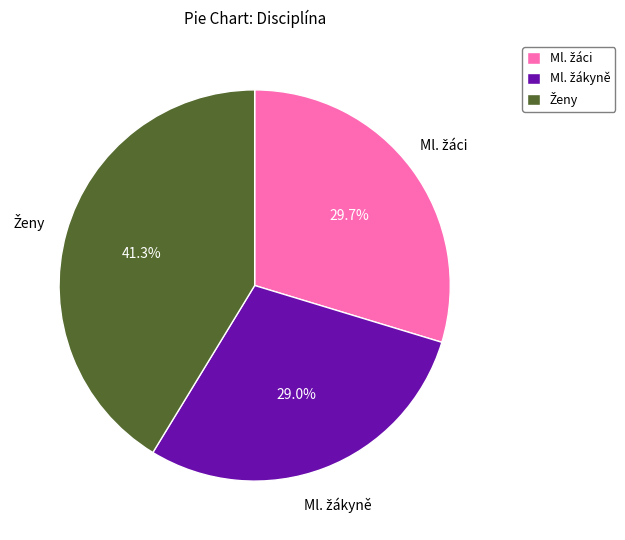

Is there any slice that represents more than half of the pie?

No